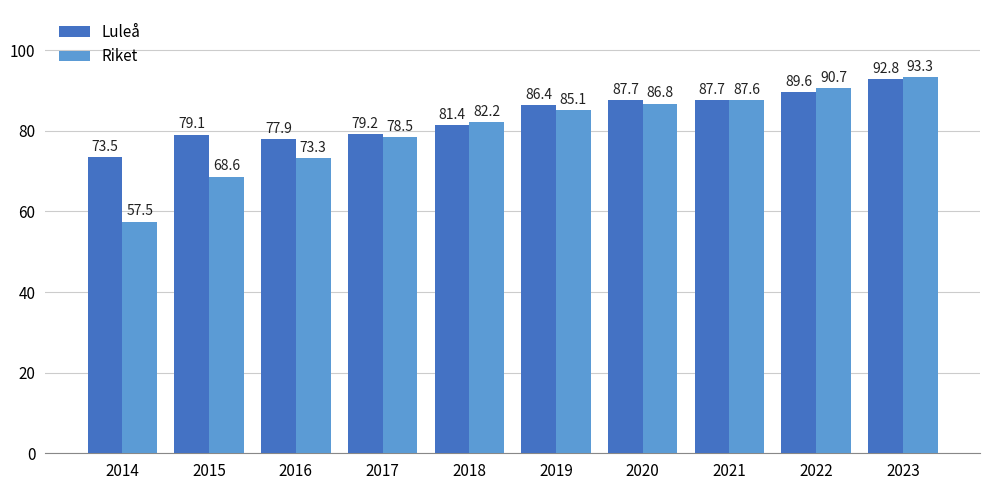

Are the bars horizontal?

No